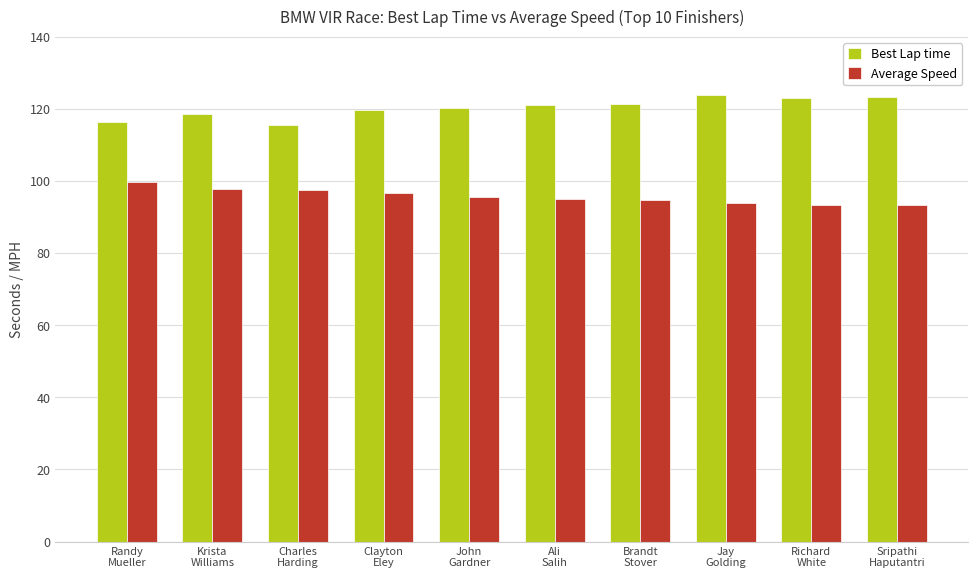

What are all the series names shown in the legend?

Best Lap time, Average Speed